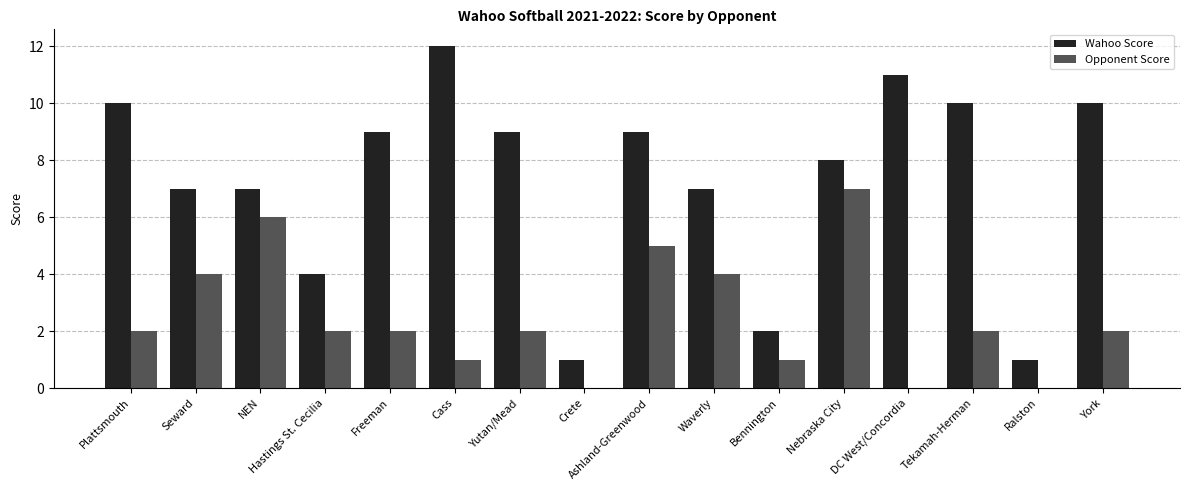

Which series has the largest total across all categories?

Wahoo Score